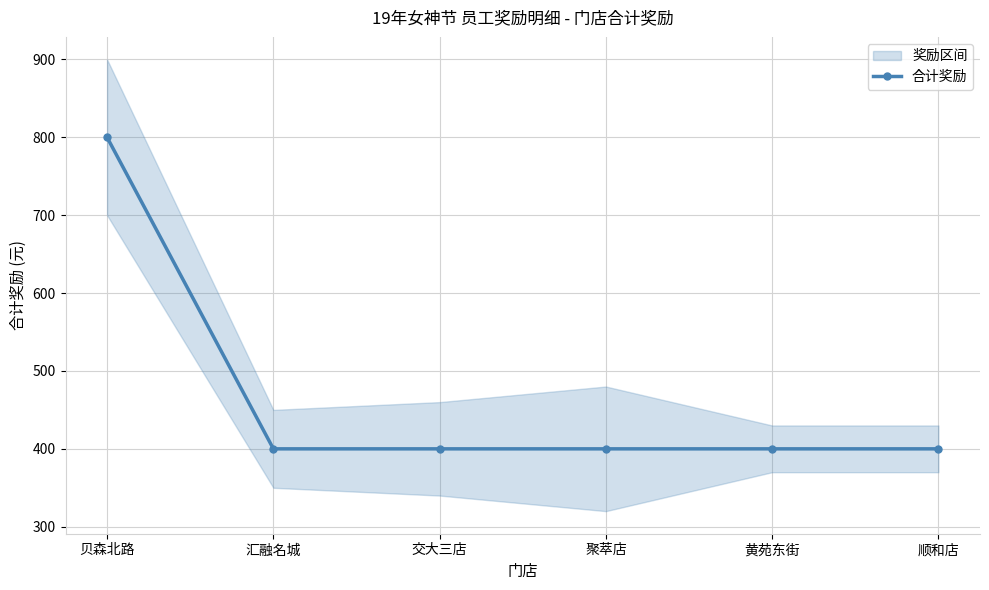

What position from the right is 顺和店?

1